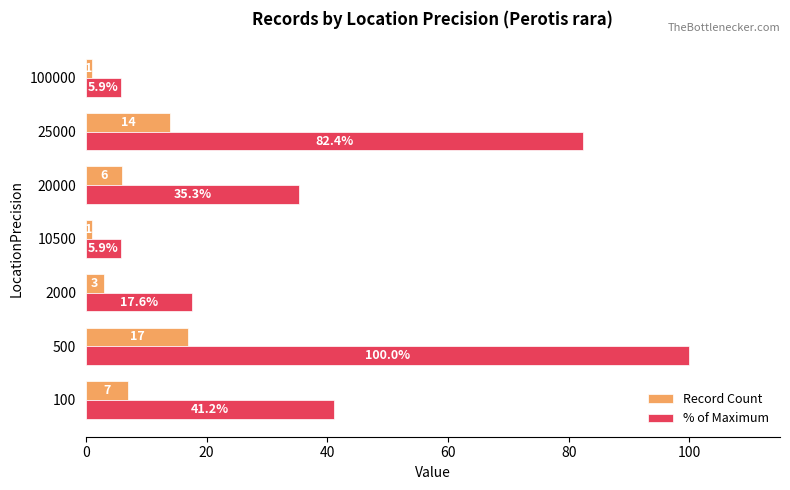

Is it true that % of Maximum equals 17.6 at 2000?

True